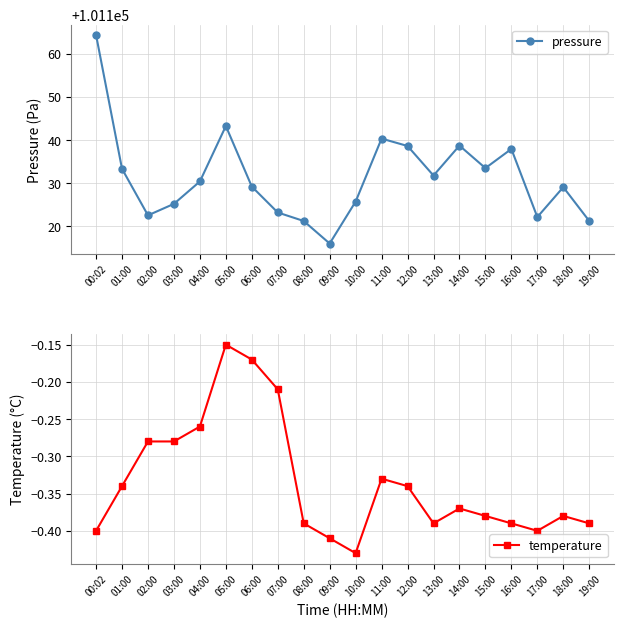

What is the total value across all series at 02:00?

101122.3